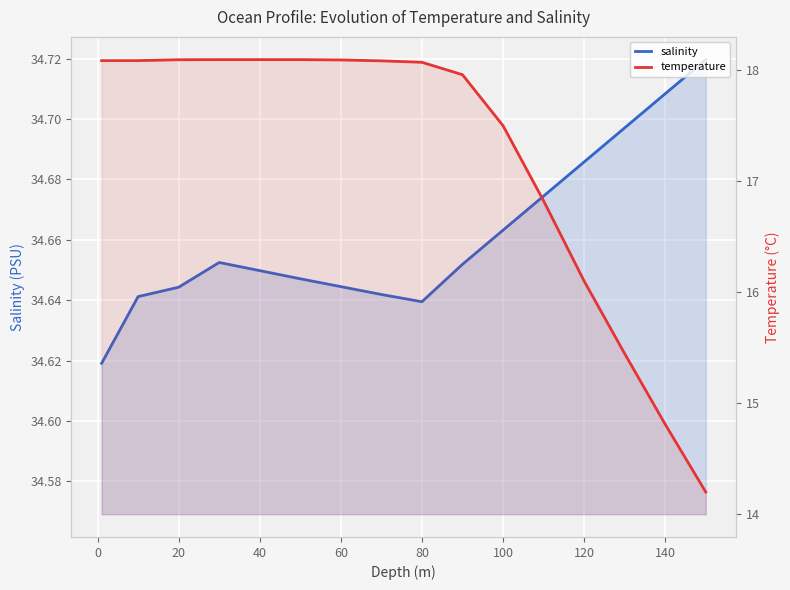

True or false: salinity and temperature intersect in this chart.

False